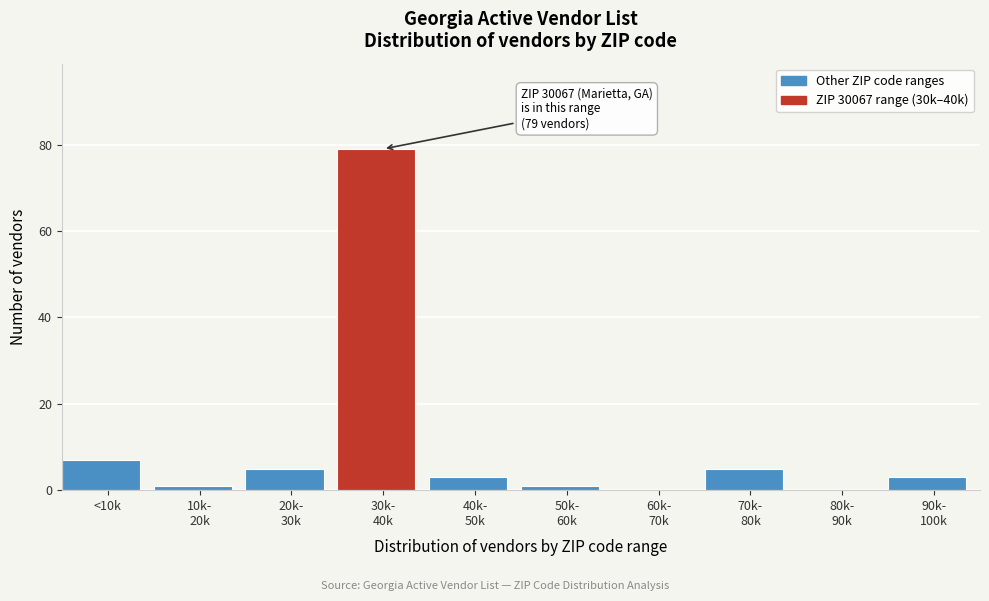

What is the sum of all values?

104